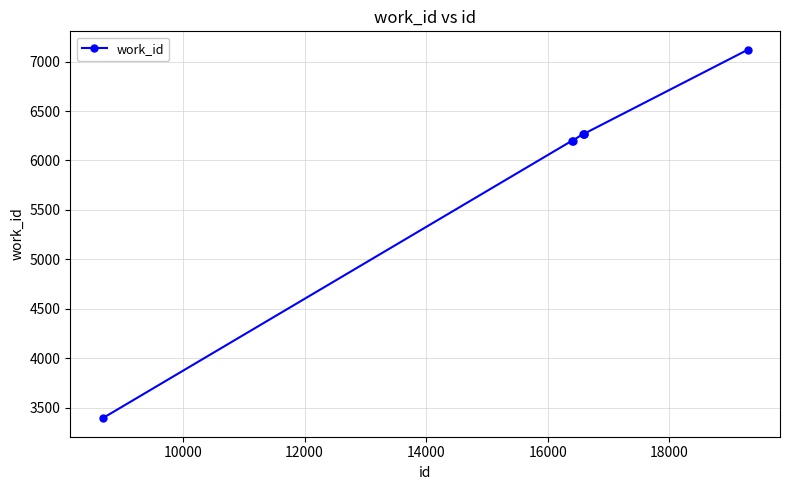

True or false: there are more than 2 points higher than both neighbors.

False